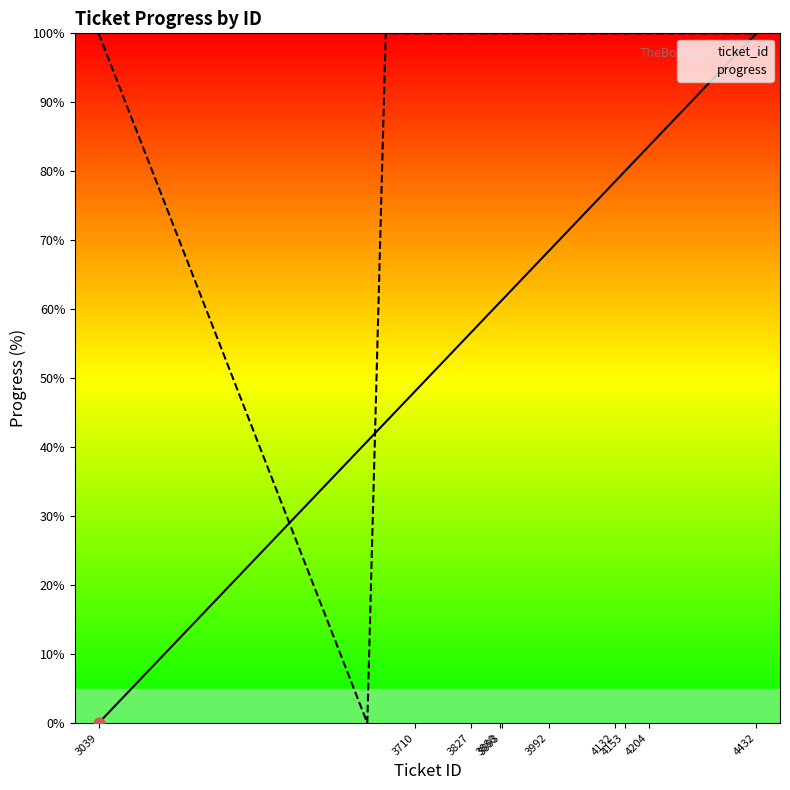

Which series has the widest spread of Y values?

ticket_id